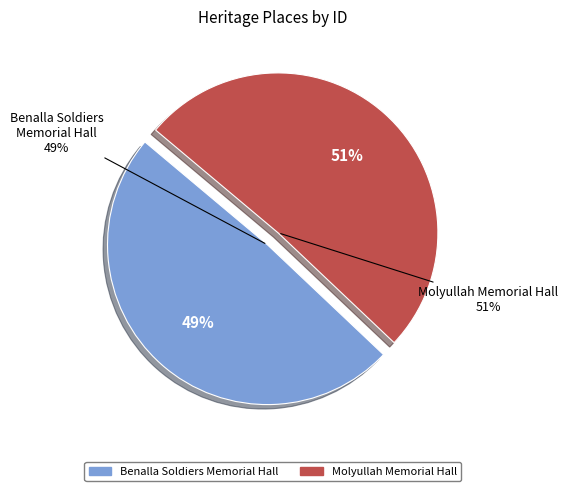

Rank the categories by value from highest to lowest.

Molyullah Memorial Hall, Benalla Soldiers Memorial Hall